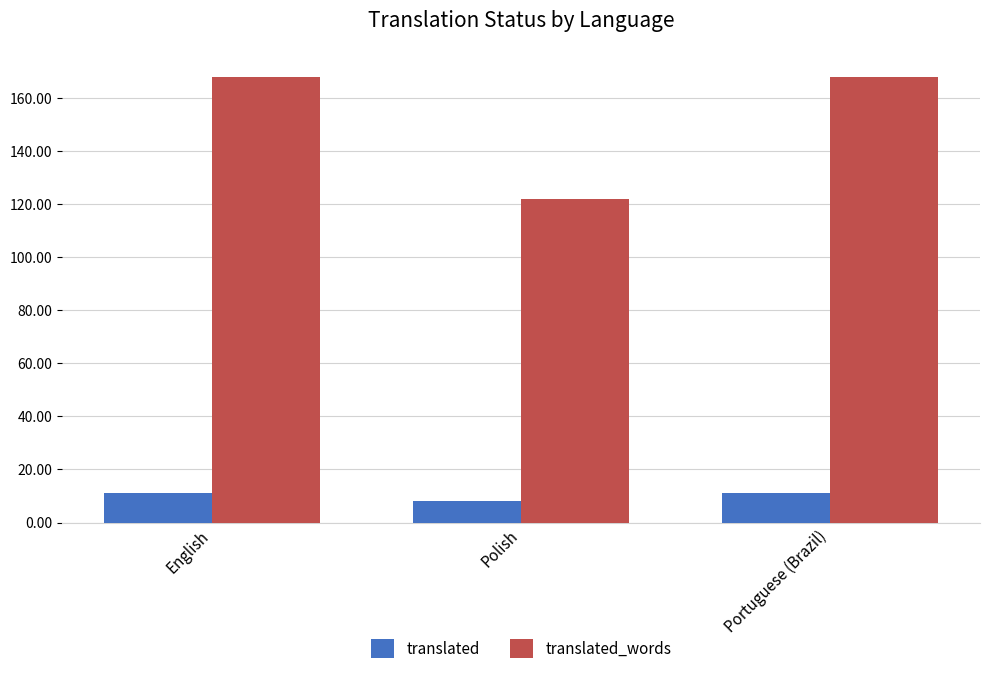

Does the chart contain any negative values?

No